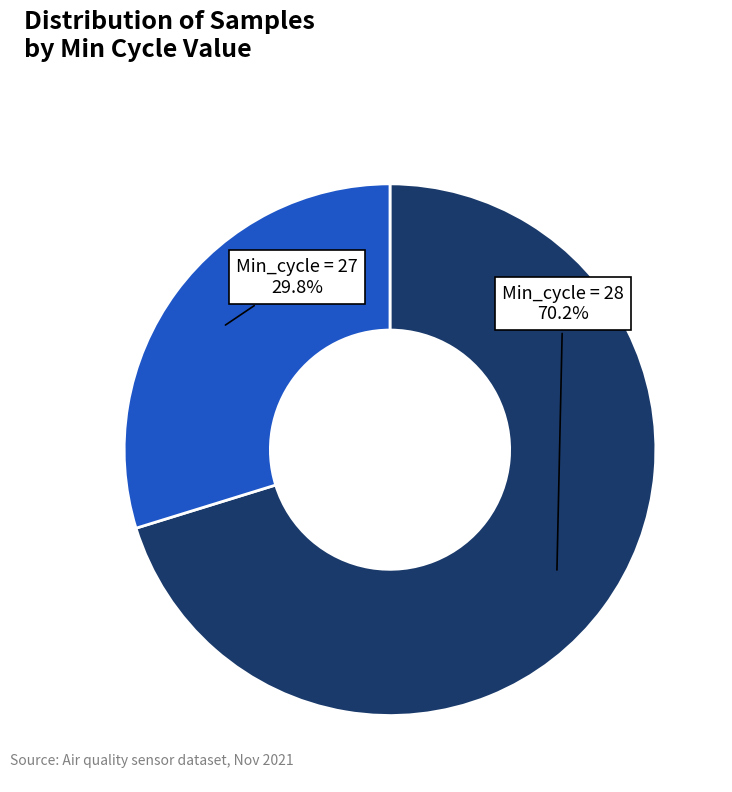

Is there a majority slice in this chart?

Yes